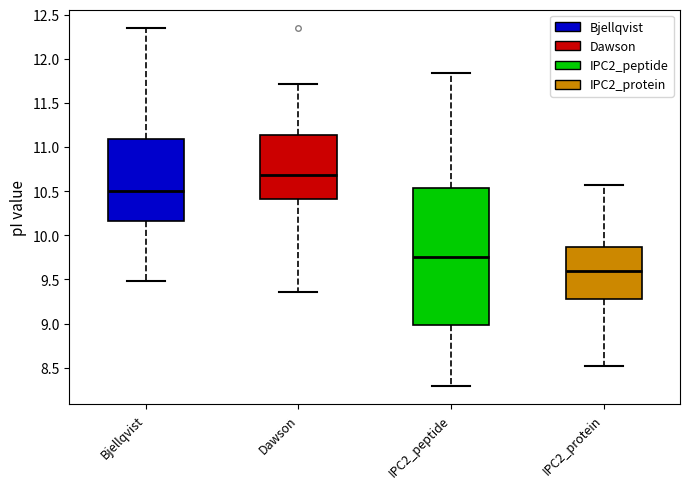

Which box's median line is the highest?

Dawson